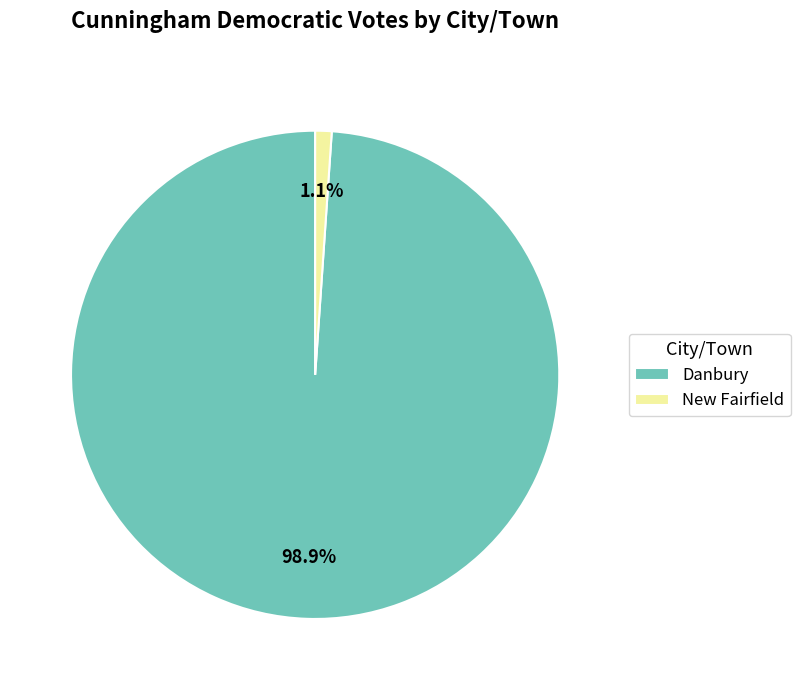

What is the total percentage of New Fairfield and Danbury?

100.0%